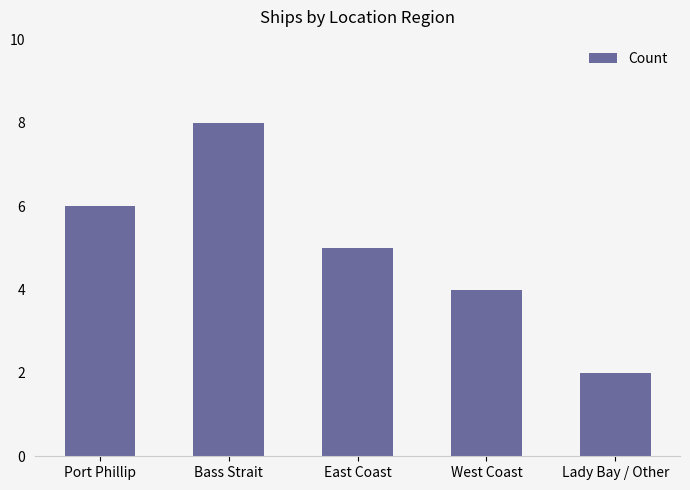

At which label does the data first exceed 5?

Port Phillip